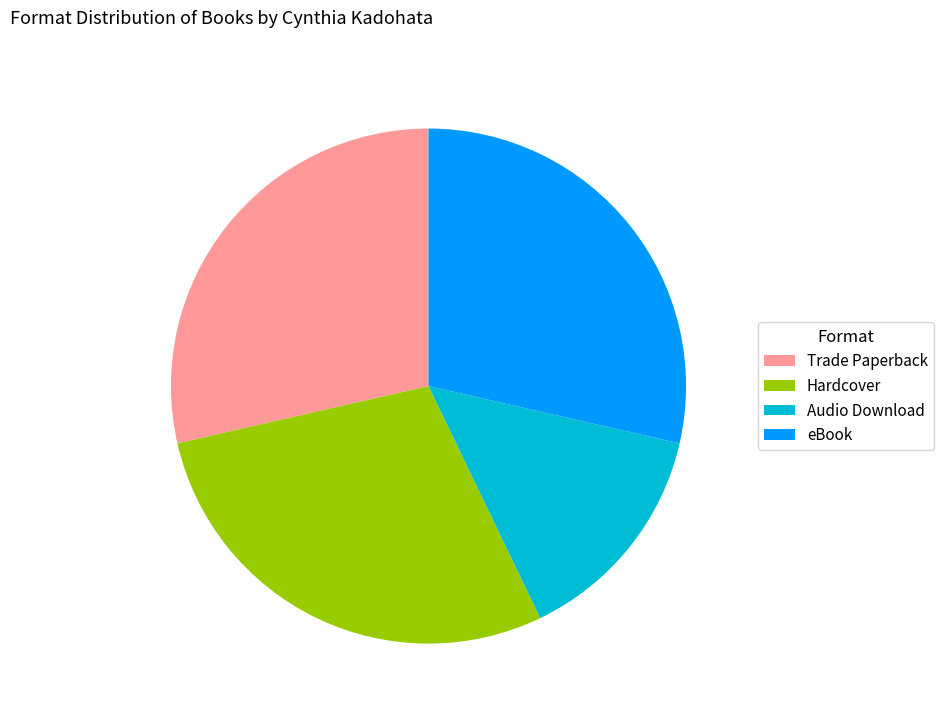

Between Audio Download and Hardcover, which is larger?

Hardcover